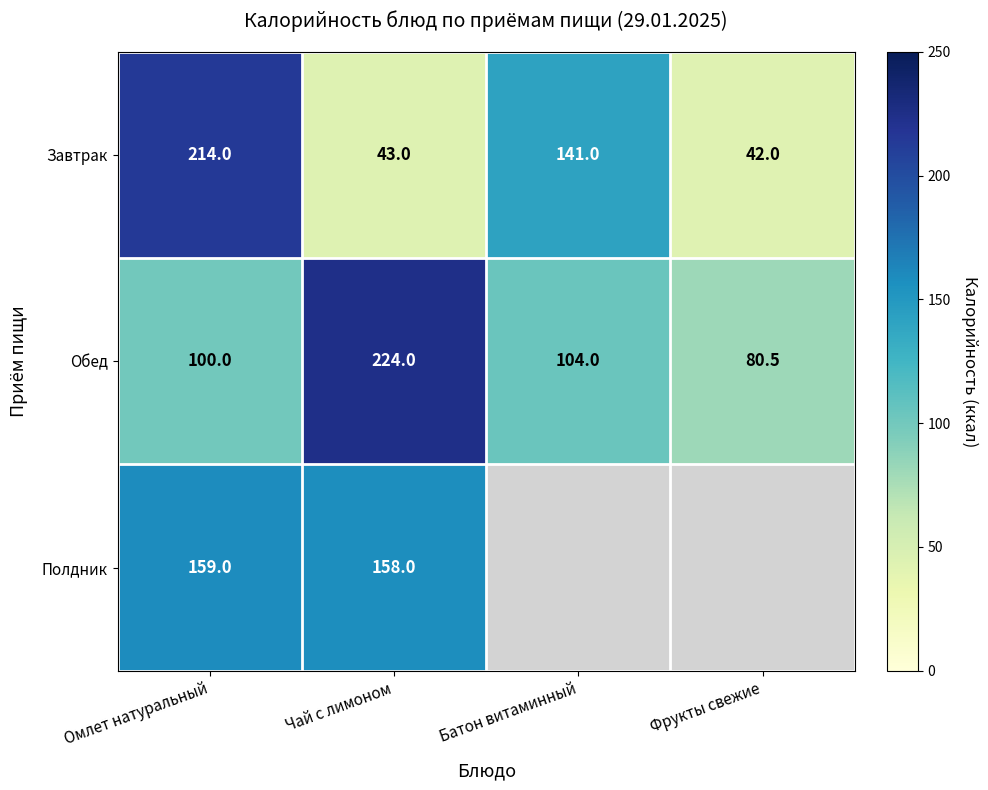

The Завтрак series shows 214.0 at Омлет натуральный. True or false?

True